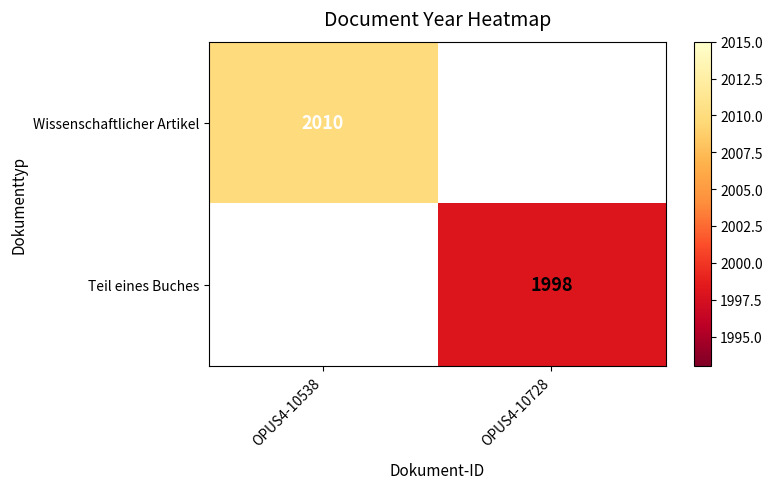

The value of Teil eines Buches at OPUS4-10728 is 682. True or false?

False